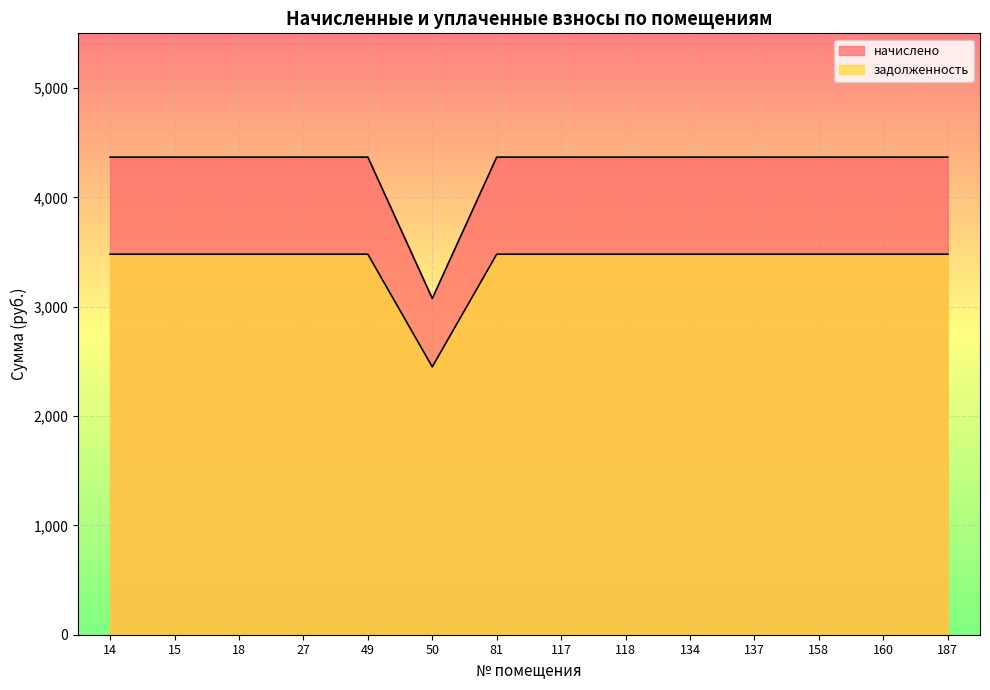

At which label does начислено reach its peak?

14